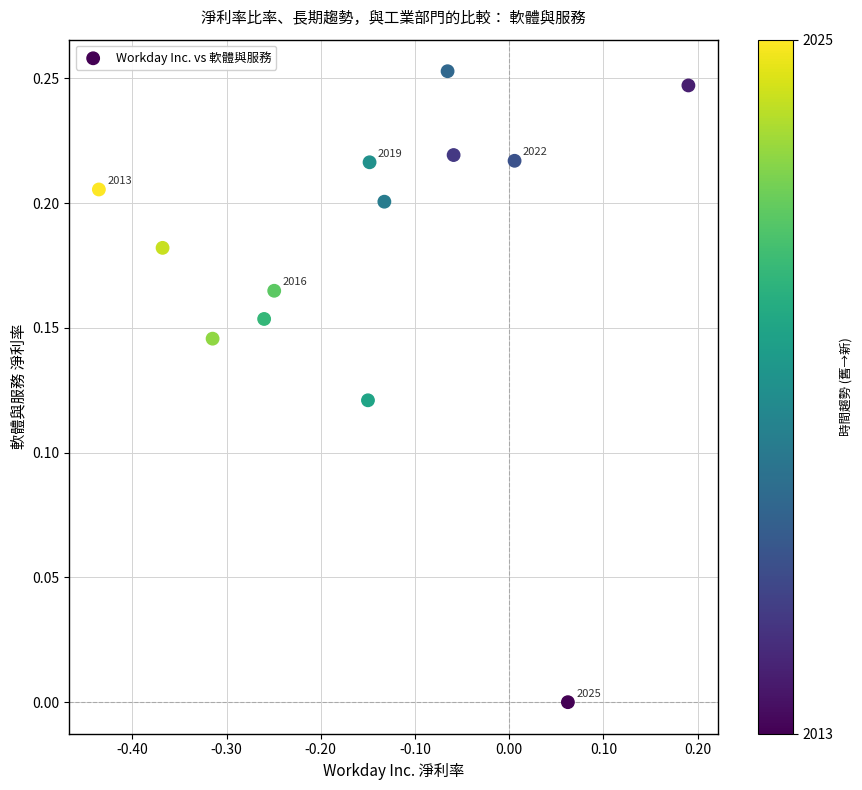

What is the range of X values (max minus min)?

0.6